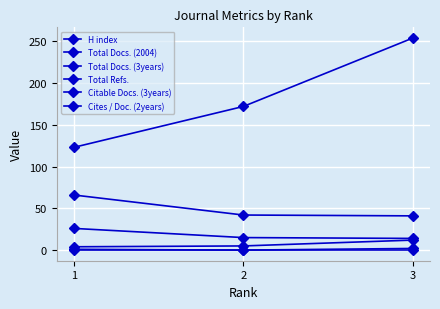

Count the number of categories in the chart.

3